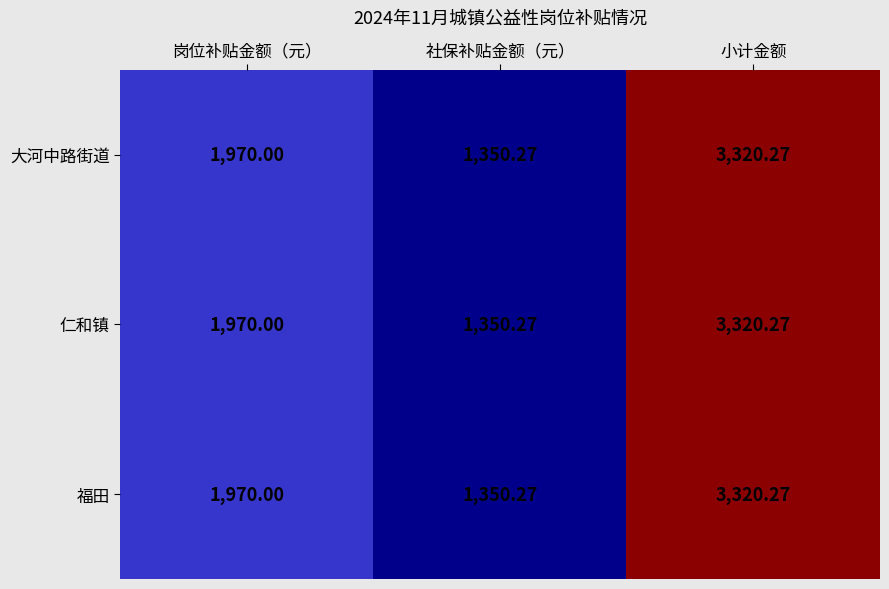

Which label corresponds to the largest value in the chart?

小计金额